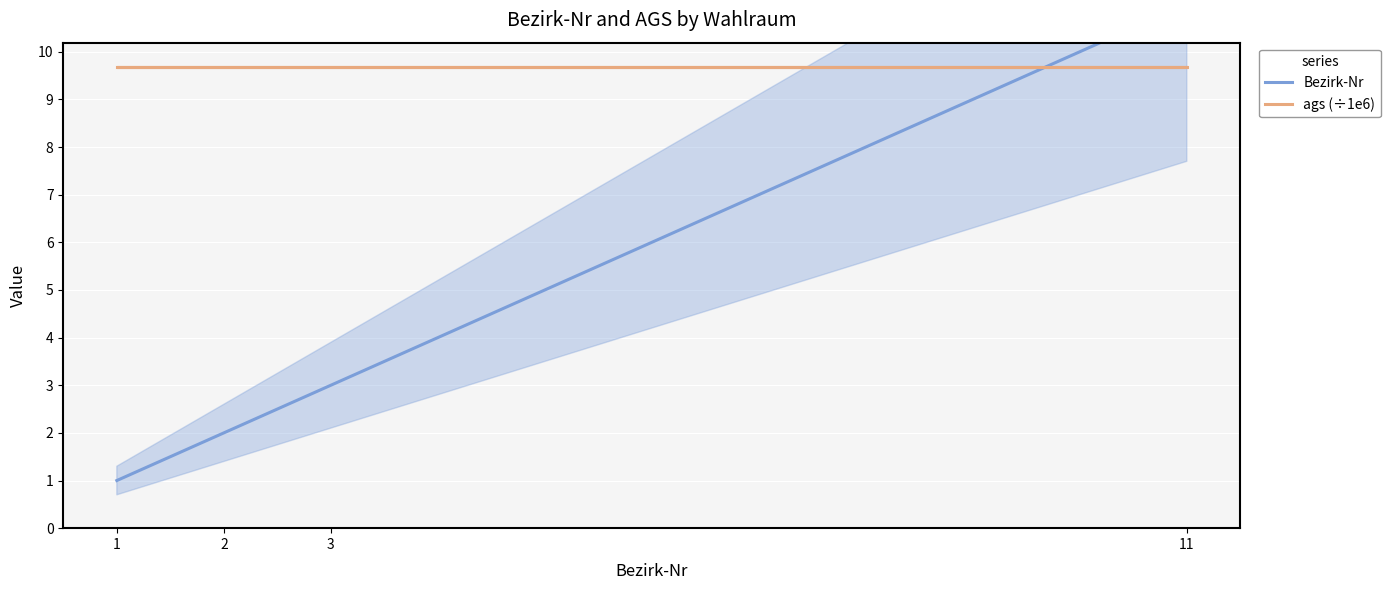

What is the minimum value for Bezirk-Nr?

1.0